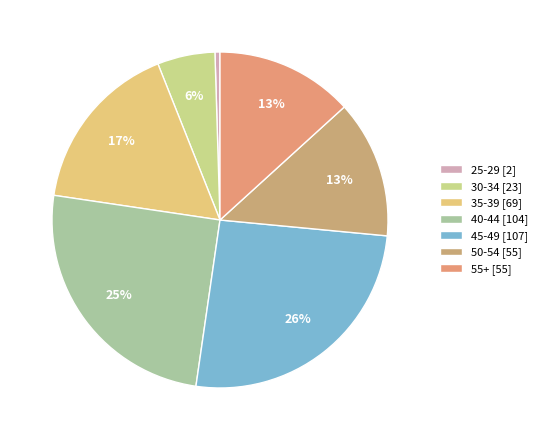

To the nearest percent, what is the average slice percentage?

14%